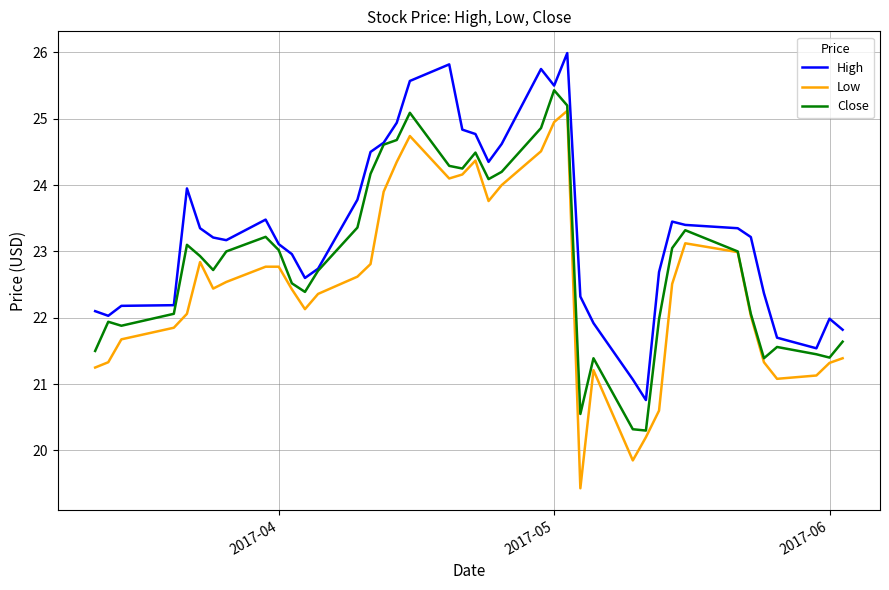

What is the minimum value for Low?

19.4